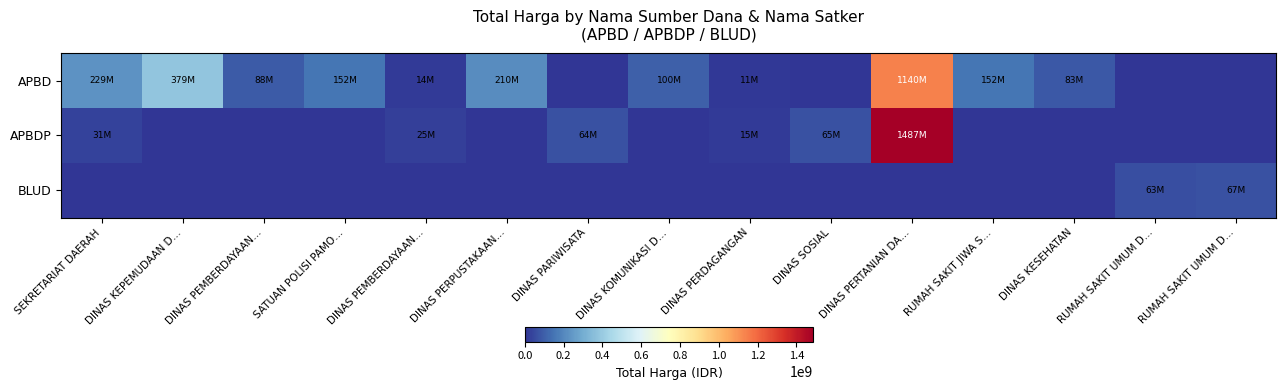

Which has a higher value, DINAS PEMBERDAYAAN… or DINAS PERDAGANGAN?

DINAS PEMBERDAYAAN…